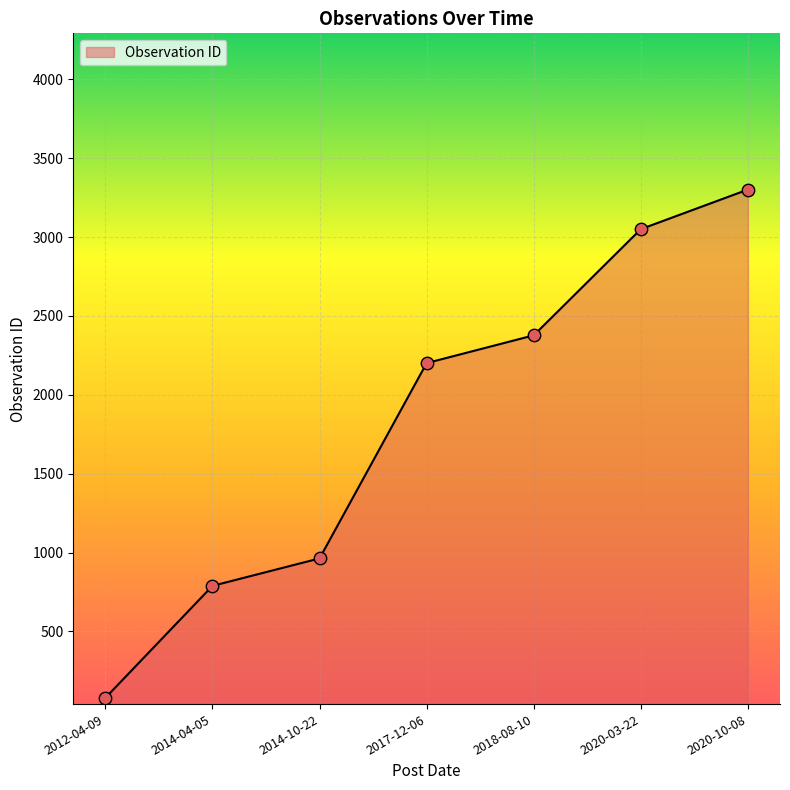

Which has a higher value, 2014-10-22 or 2020-10-08?

2020-10-08